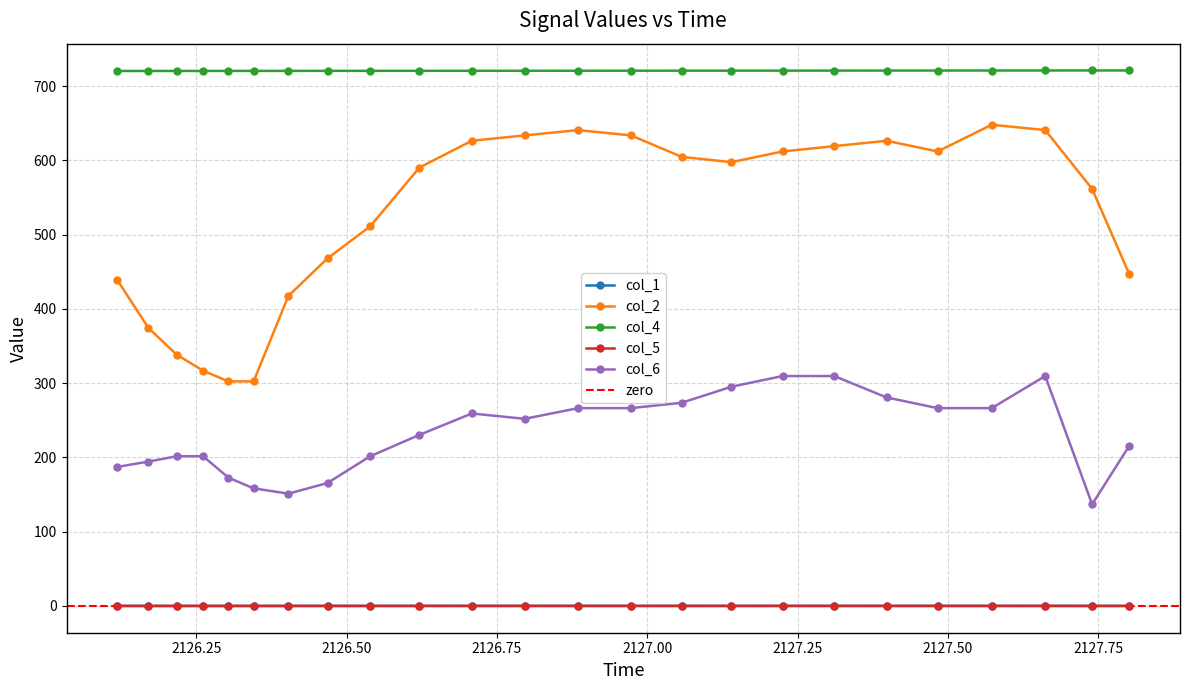

What is the average value of the col_1 series?

0.1